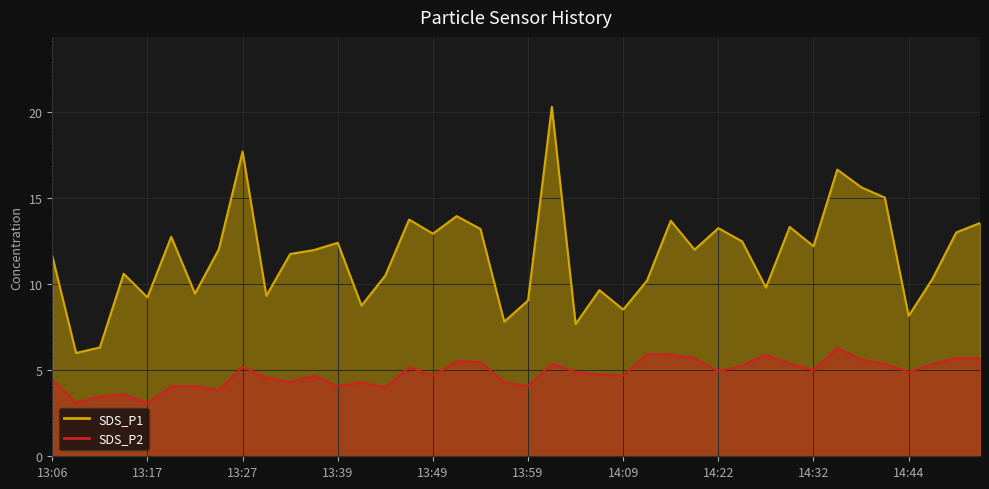

True or false: SDS_P1 and SDS_P2 cross at least once.

False